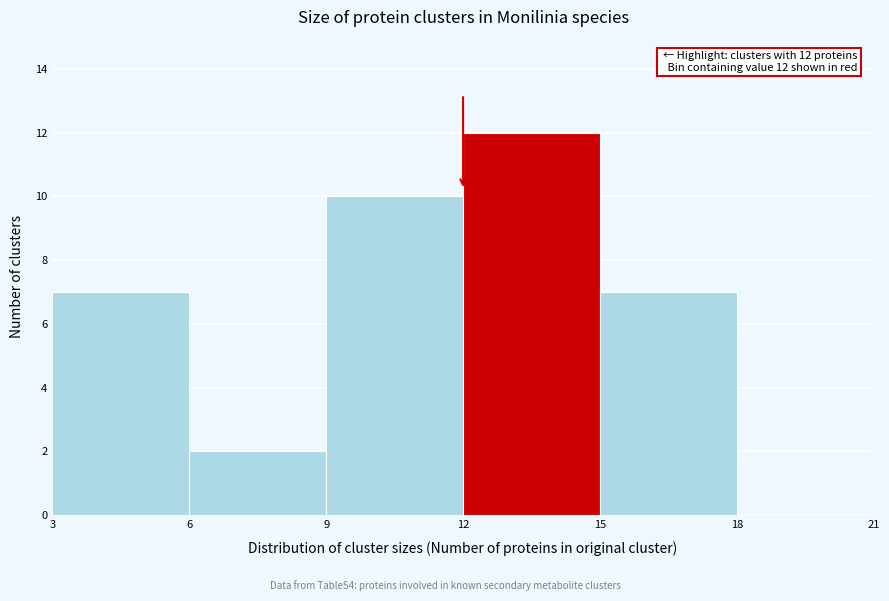

Which range on the x-axis has the tallest bar?

12 to 15